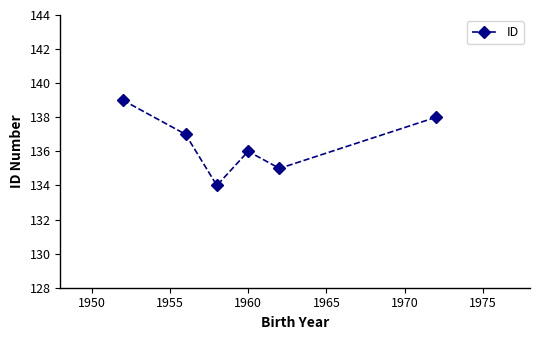

True or false: there are more than 0 points higher than both neighbors.

True